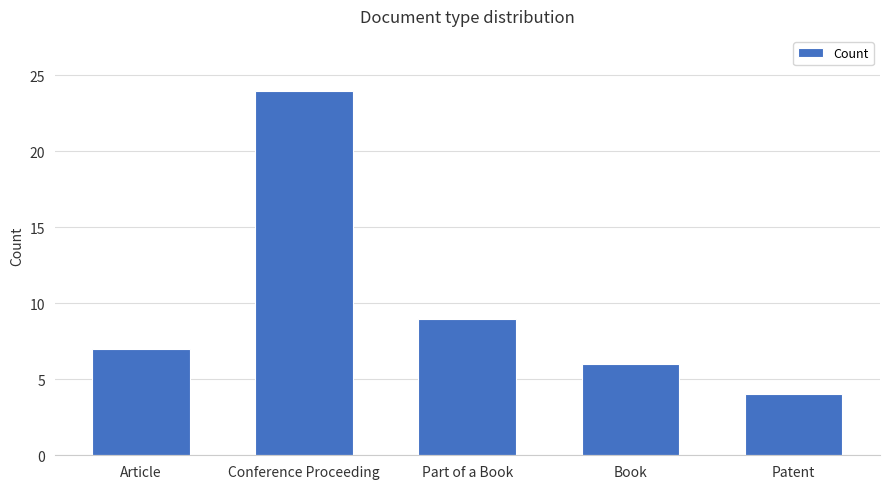

What is the approximate value at Patent?

4